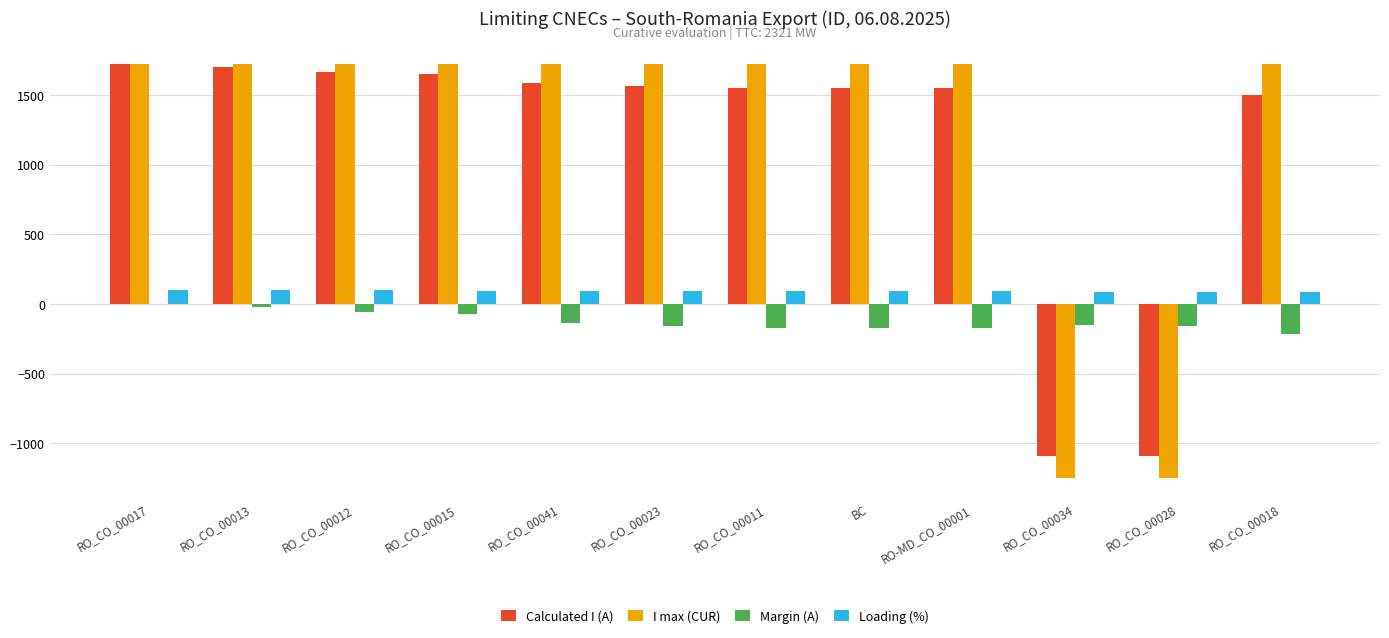

Where does the Calculated I (A) series first go above 1564?

RO_CO_00017